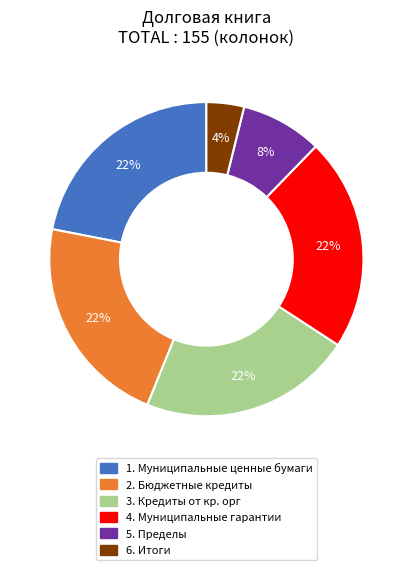

Which slice is the smallest?

6. Итоги